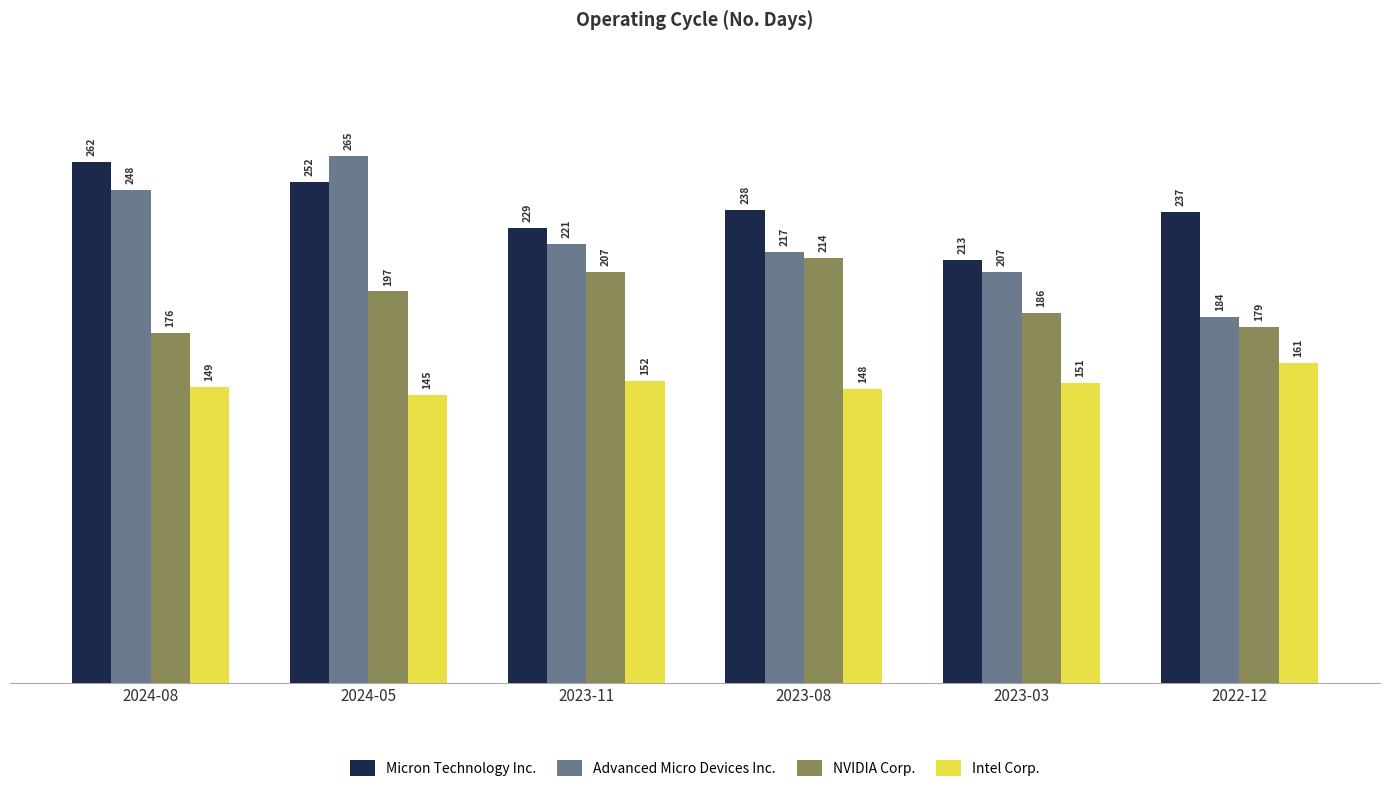

List the series in order of their overall mean, lowest first.

Intel Corp., NVIDIA Corp., Advanced Micro Devices Inc., Micron Technology Inc.